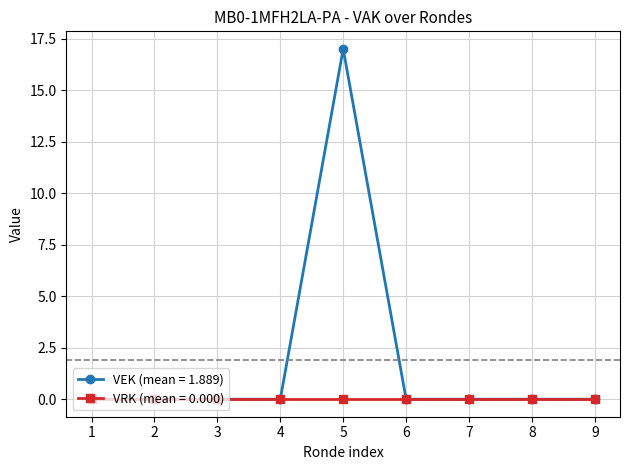

Which series has the largest range (max minus min)?

VEK (mean = 1.889)